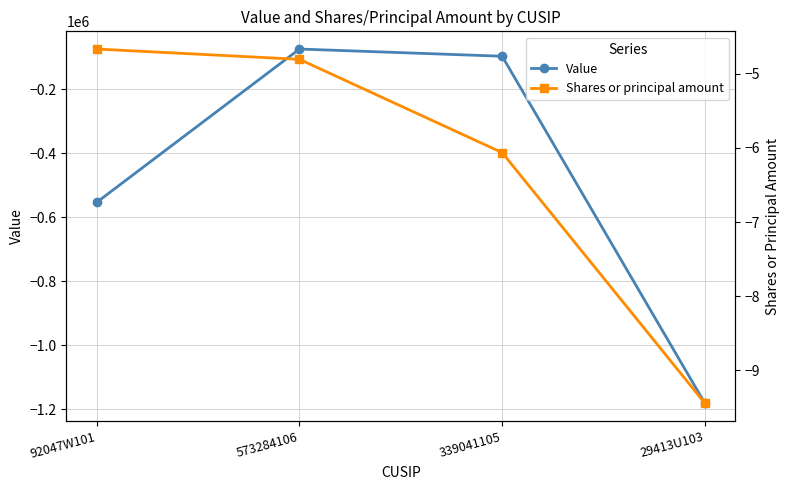

Between 92047W101 and 339041105, which series saw the biggest shift?

Value